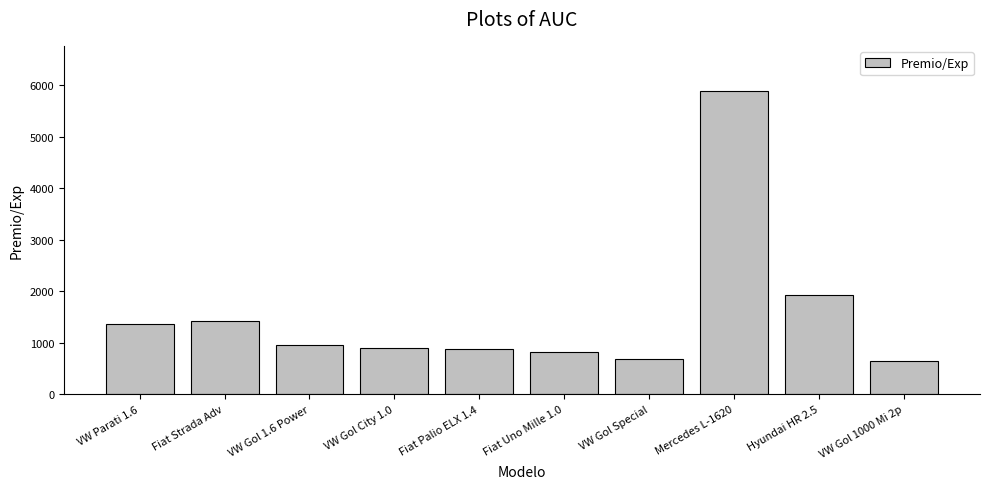

Approximately how many times larger is the value at VW Gol 1000 Mi 2p compared to Fiat Strada Adv?

0.4